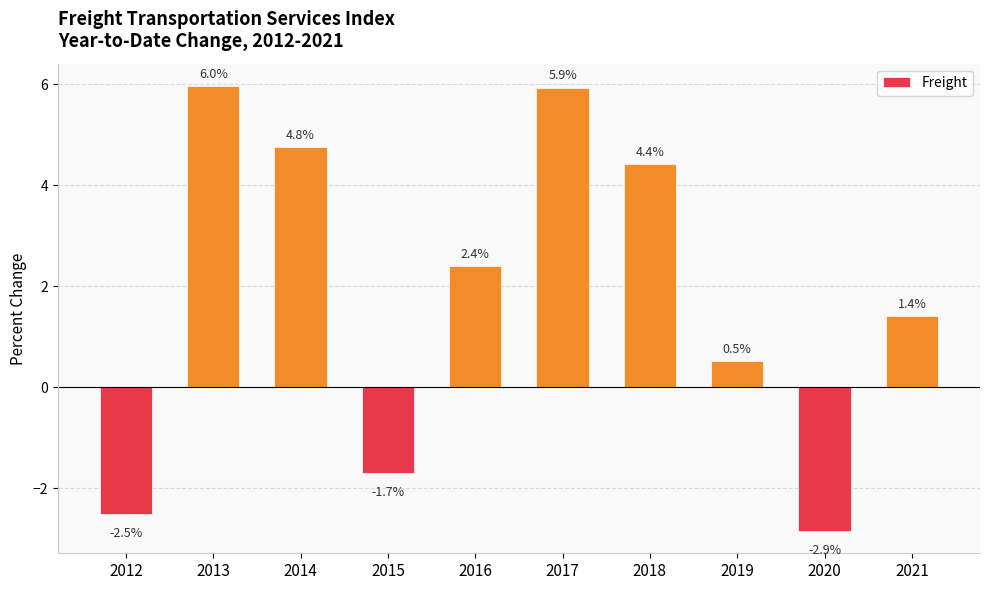

Where does the data first go above 2?

2013